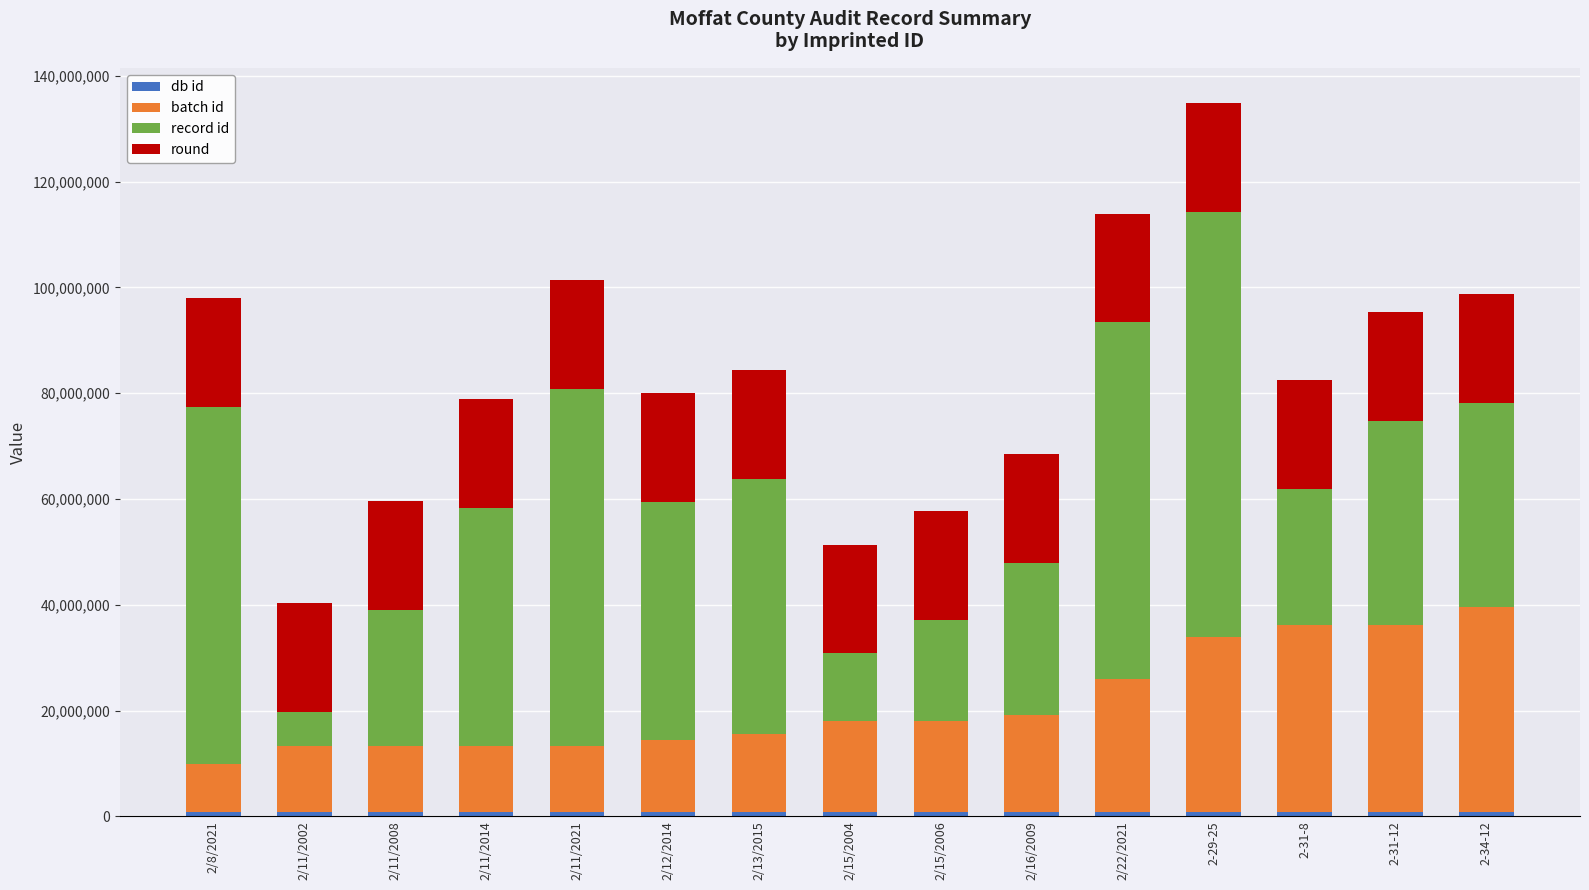

Count the number of data series in this chart.

4